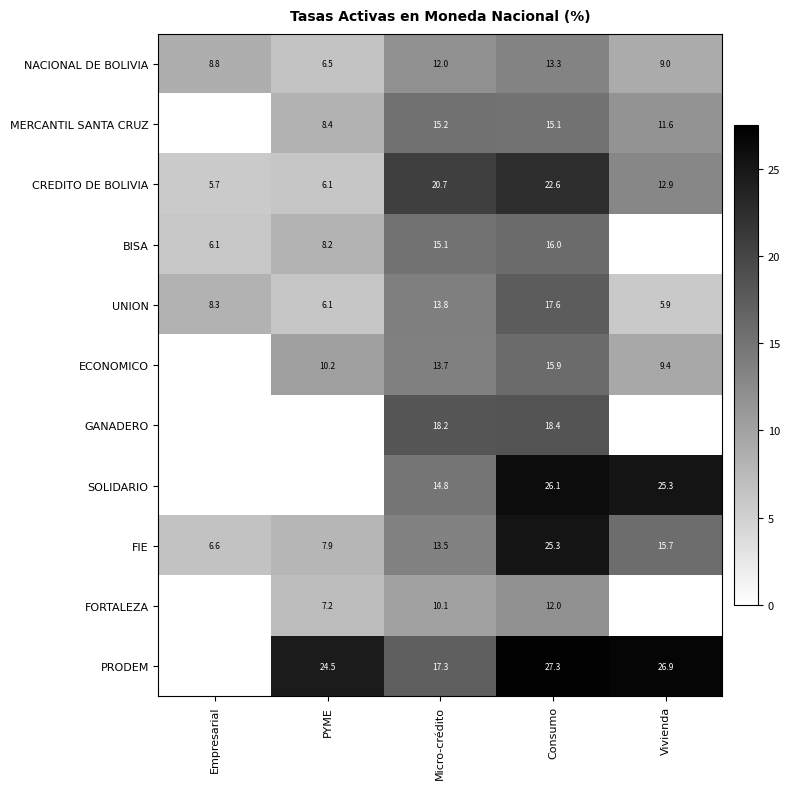

What is the total value across all series at Micro-crédito?

164.4